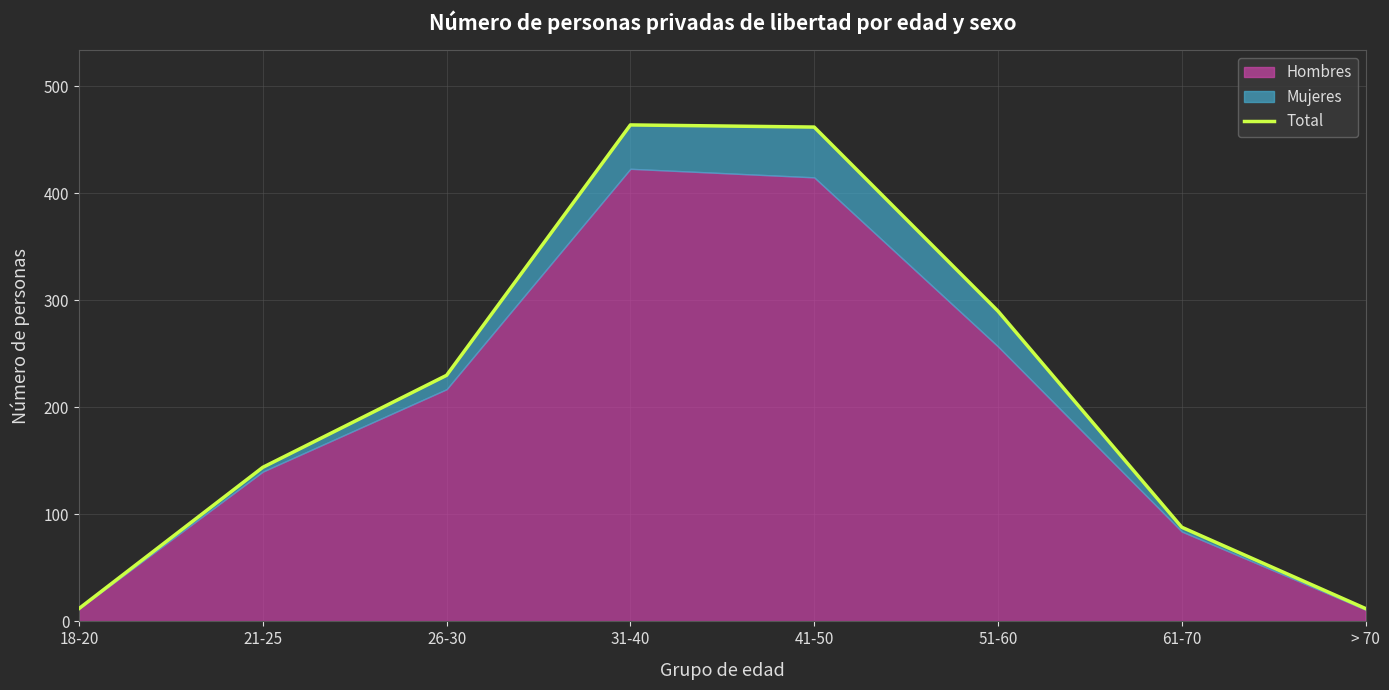

True or false: the data has more than 2 interior local peaks.

False